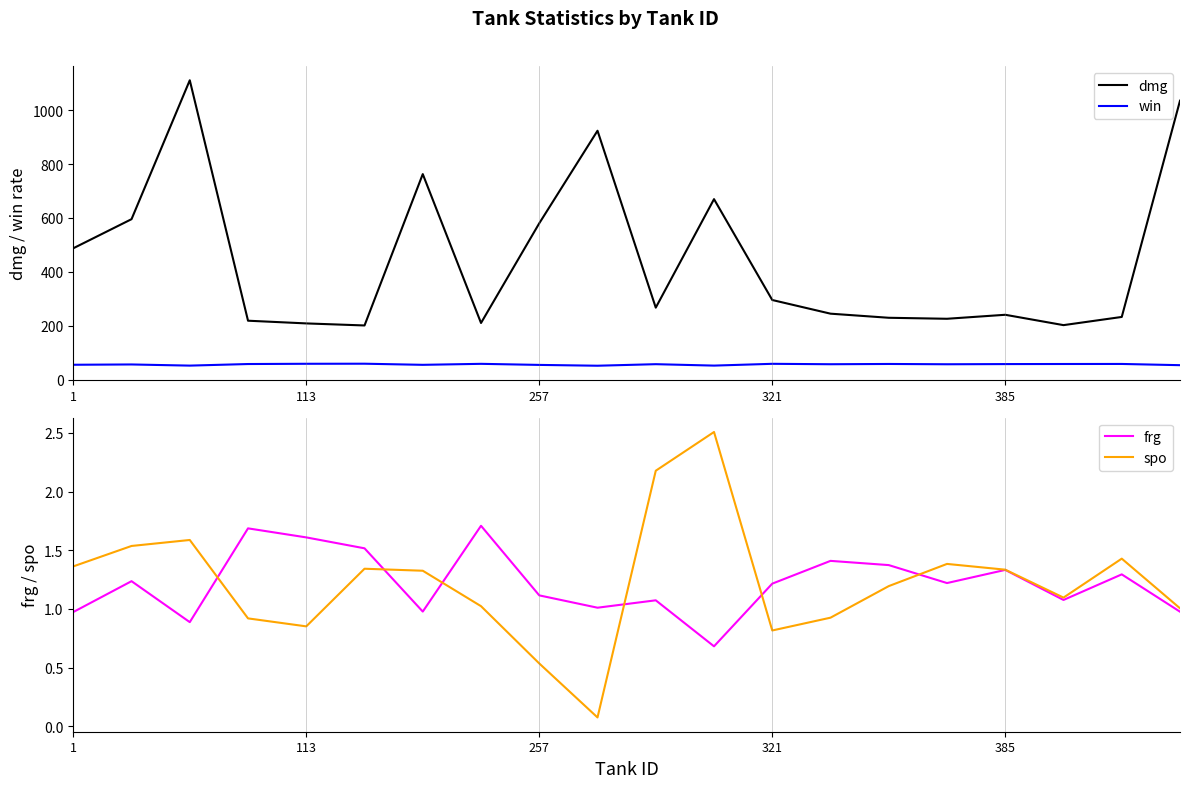

At 1, list the series in order from smallest to largest.

frg, spo, win, dmg